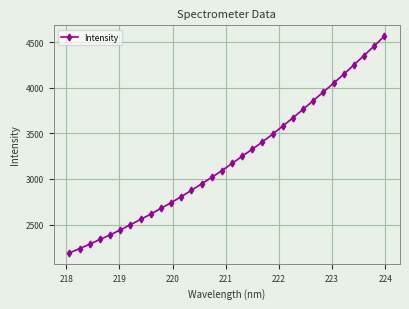

How many distinct data groups are displayed?

1